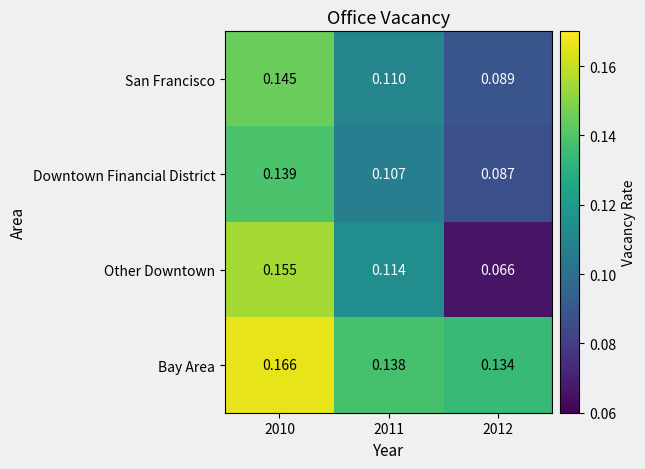

Which series has the largest range (max minus min)?

Other Downtown